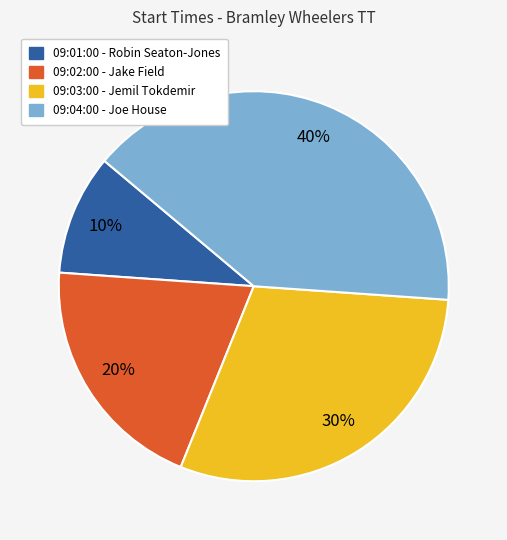

Count the number of slices in the pie.

4